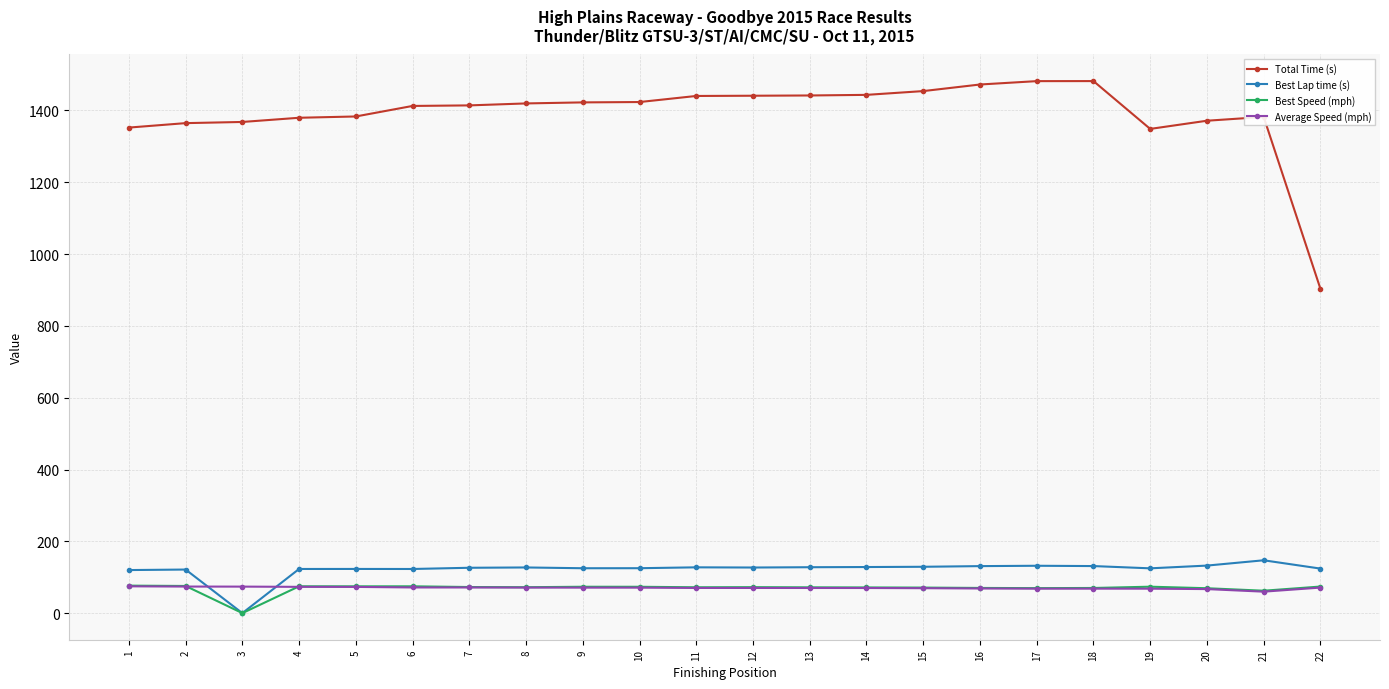

What is the minimum value for Total Time (s)?

903.4